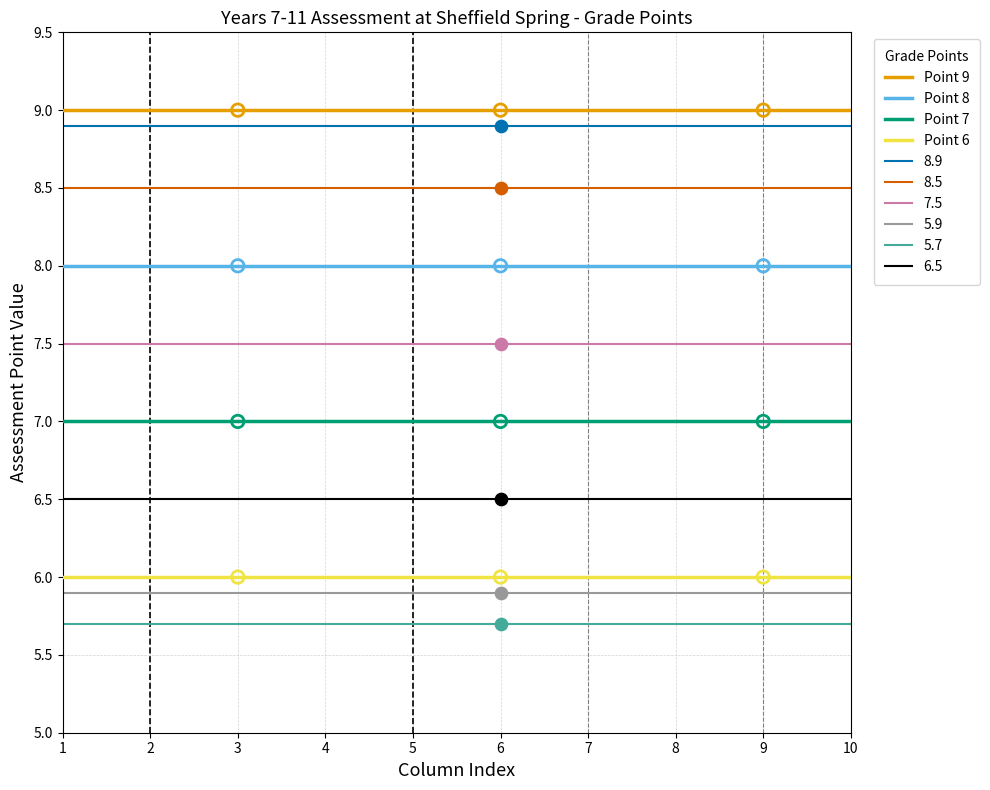

What is the total value across all series at 10?

73.0